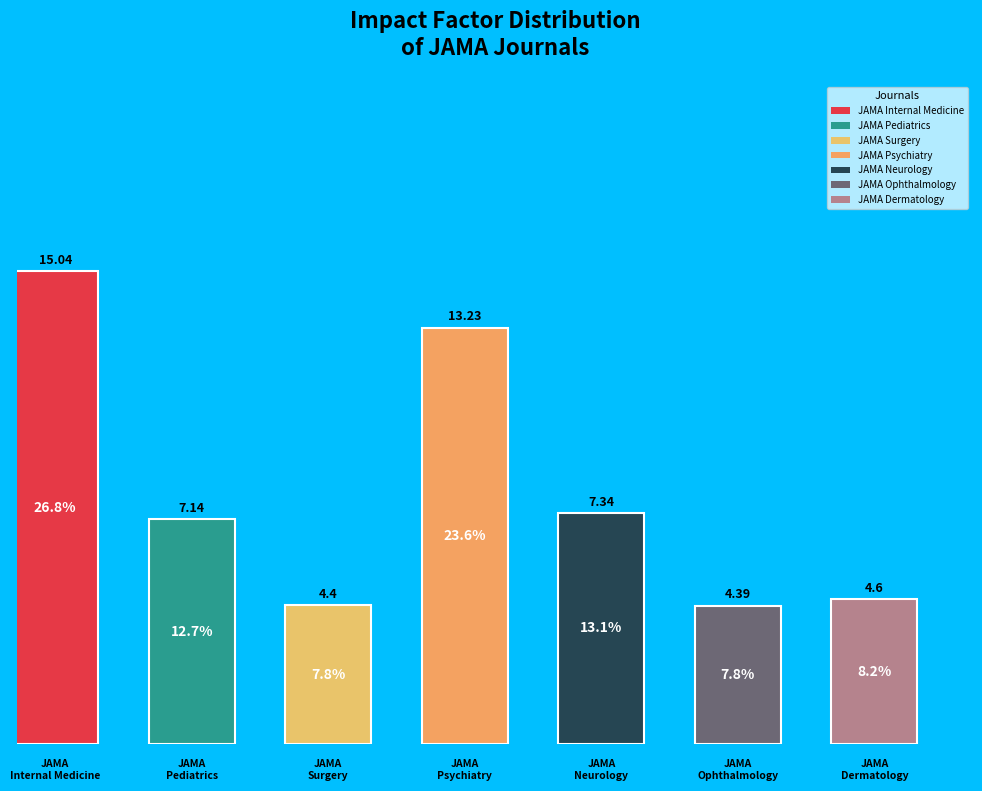

To the nearest percent, what is the difference between the largest and smallest slice percentages?

19%